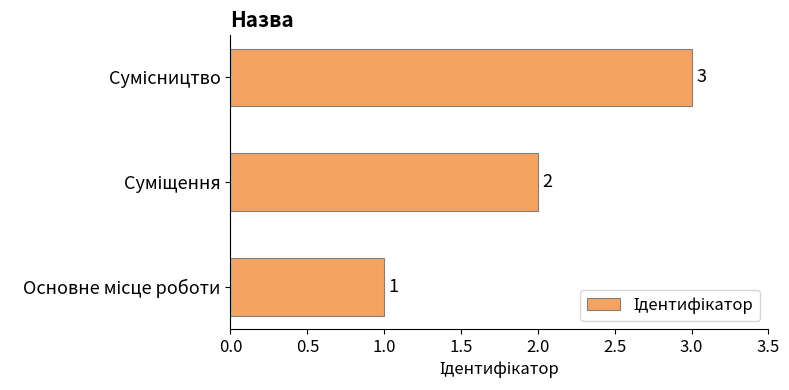

Does the chart contain stacked bars?

No